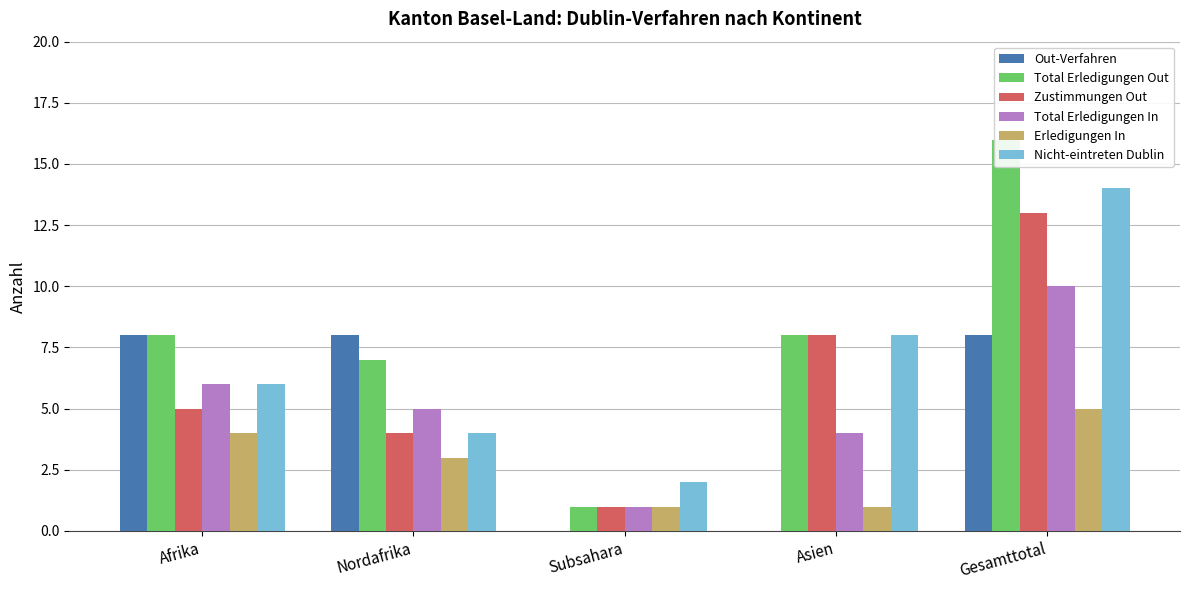

List the labels in order of Total Erledigungen Out value, smallest first.

Subsahara, Nordafrika, Afrika, Asien, Gesamttotal